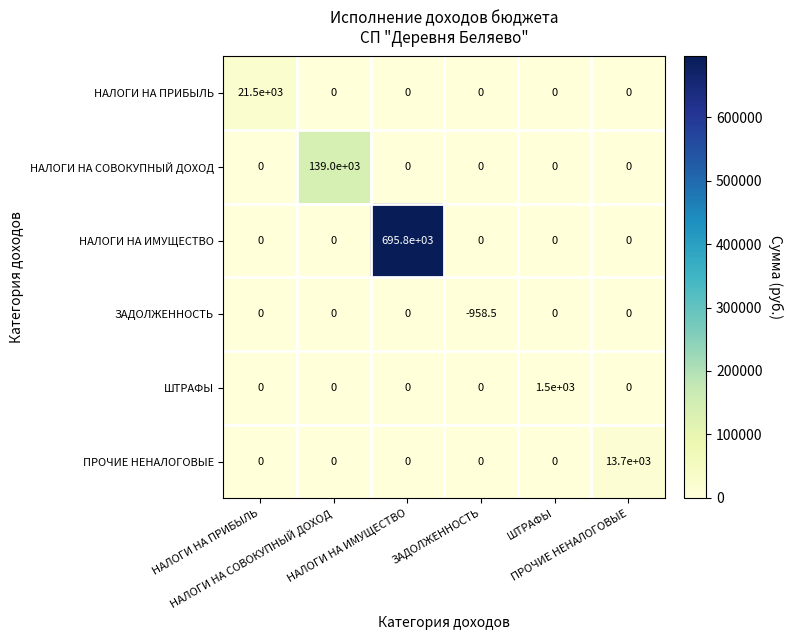

What is the maximum value shown in the chart?

695800.0